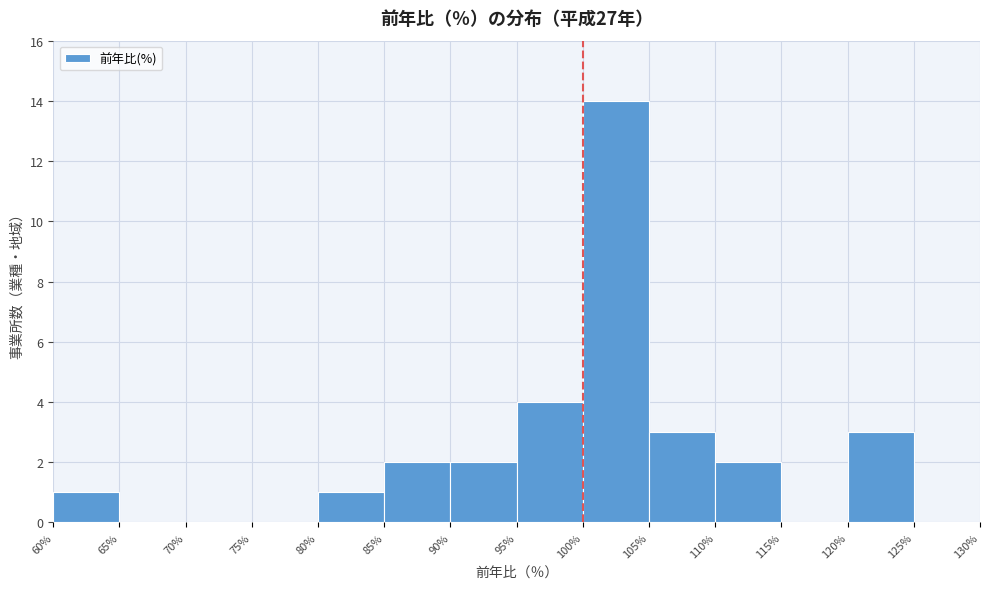

Which range on the x-axis has the tallest bar?

100% to 105%